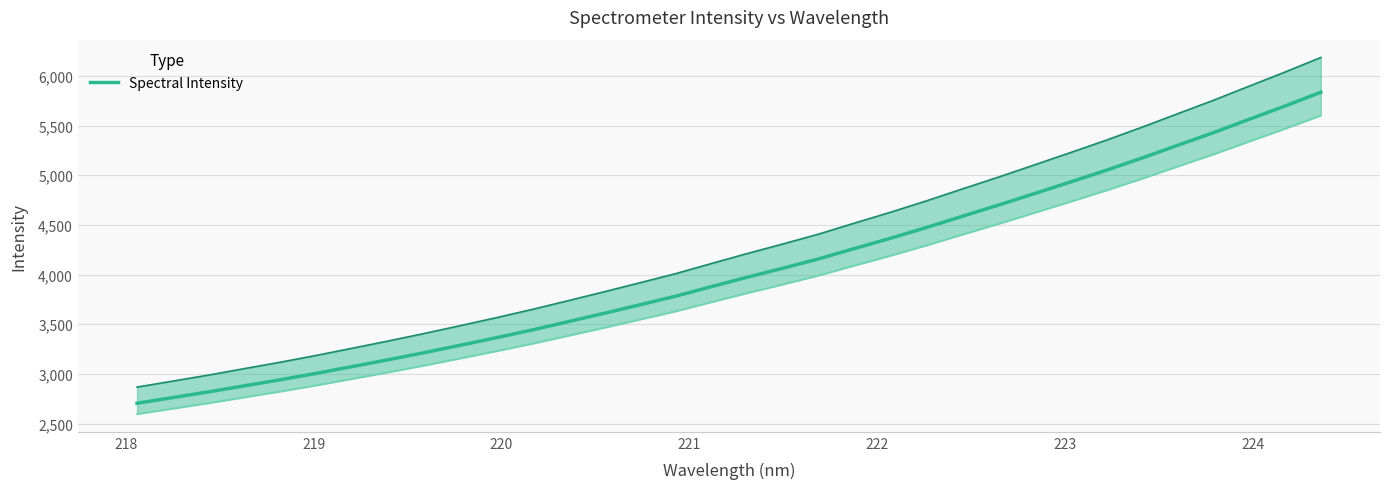

What is the minimum value for Spectral Intensity?

2705.7